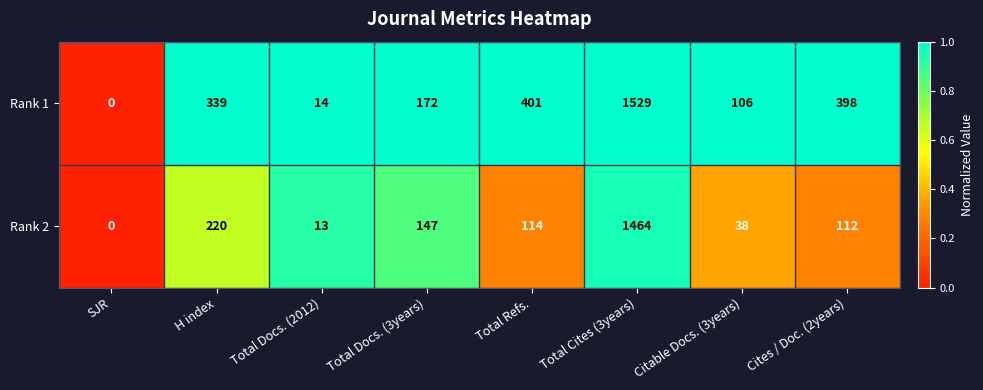

How many categories are shown in the chart?

8